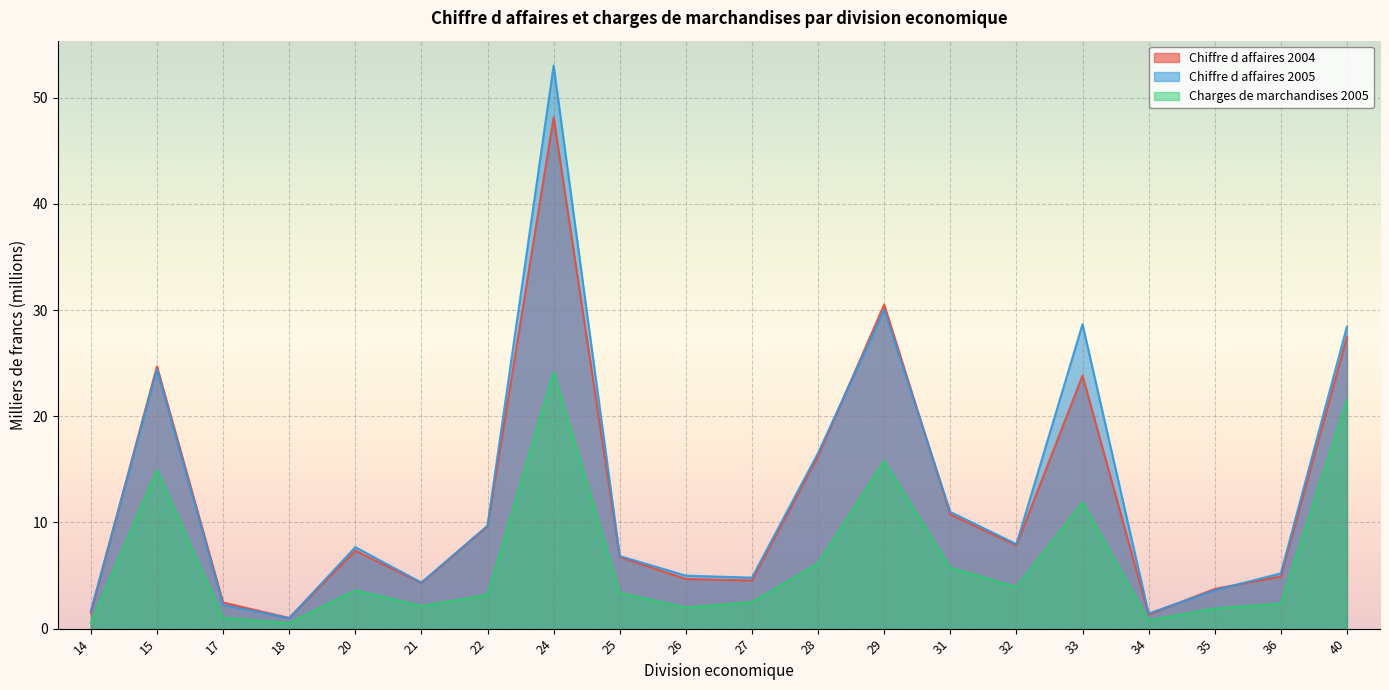

What is the difference between the maximum and second lowest values in the Chiffre d affaires 2005 series?

51.6